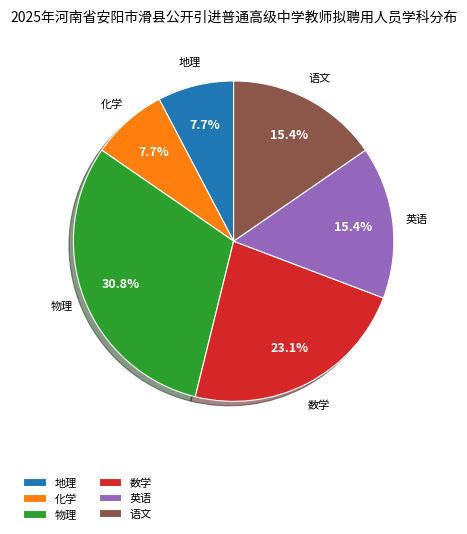

What is the ratio of the value at 数学 to the value at 地理?

3.0